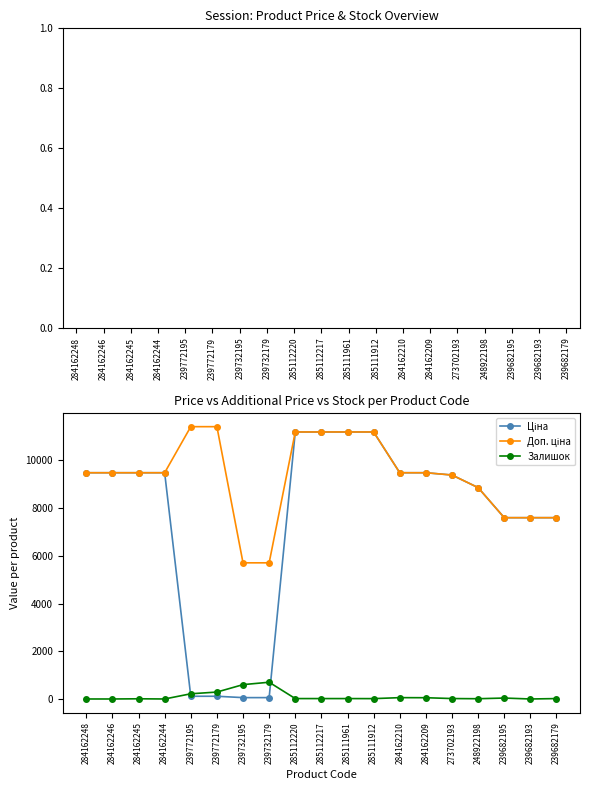

Is it true that Залишок equals 0.0 at 239682193?

True